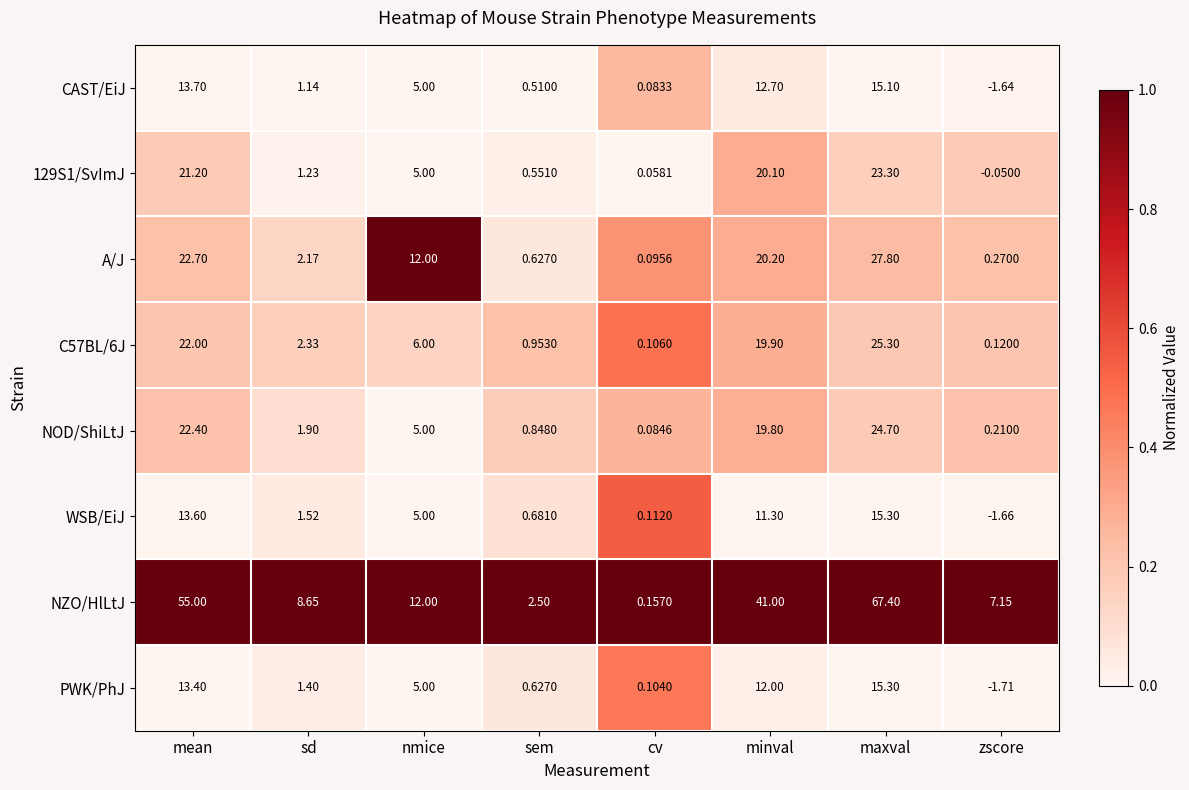

Which series has the largest total across all categories?

NZO/HlLtJ